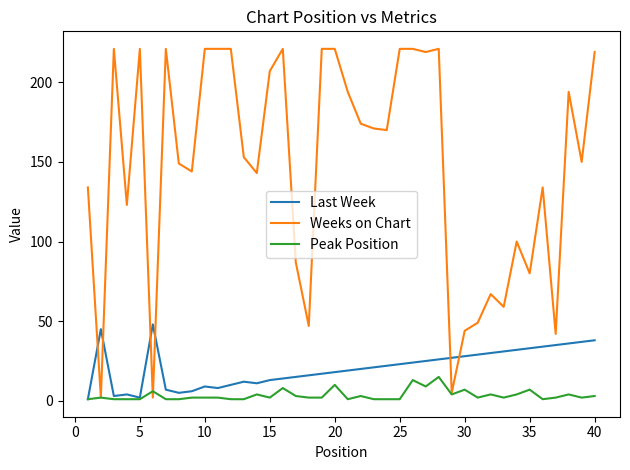

What is the maximum value shown in the chart?

221